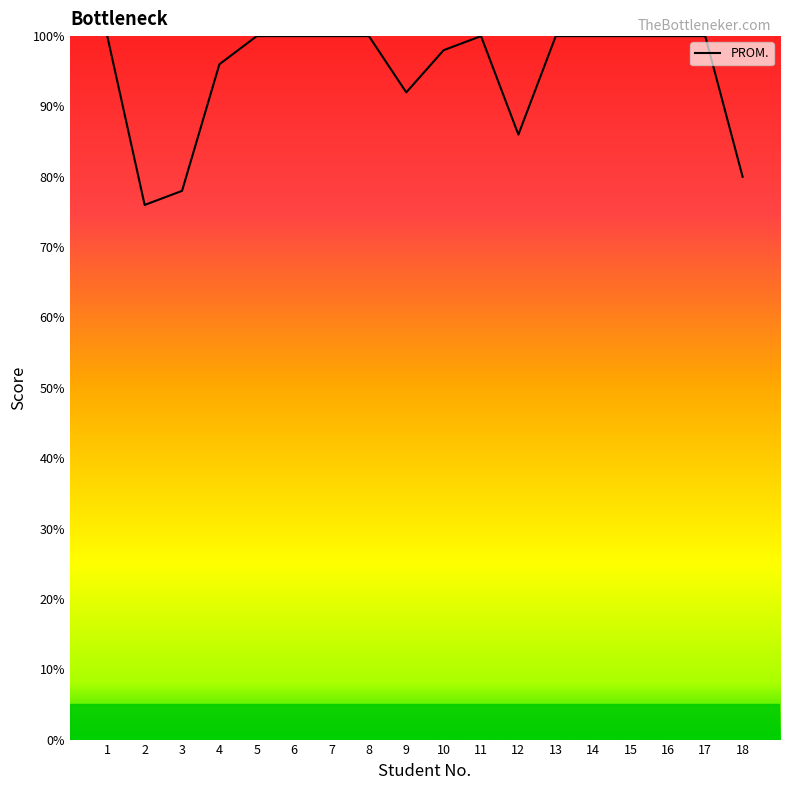

The value at 1 is 100. True or false?

True